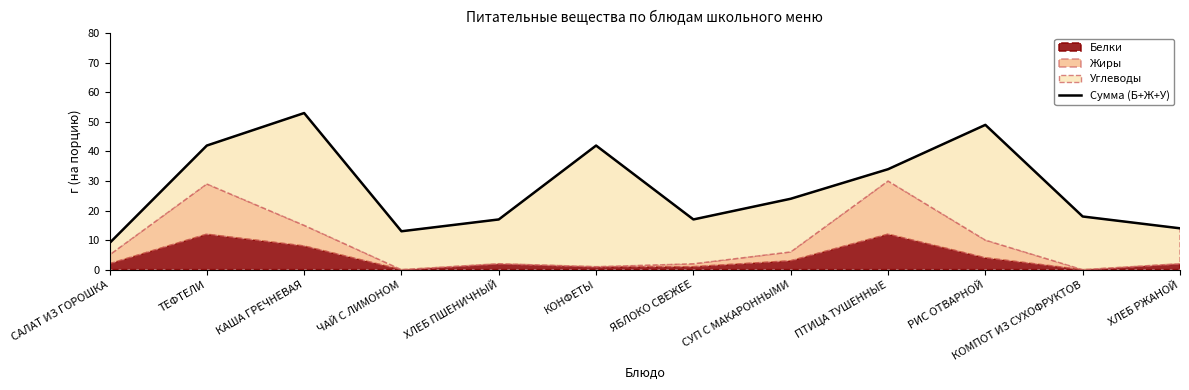

Reading left to right, list all the values displayed in this chart.

САЛАТ ИЗ ГОРОШКА=9	ТЕФТЕЛИ=42	КАША ГРЕЧНЕВАЯ=53	ЧАЙ С ЛИМОНОМ=13	ХЛЕБ ПШЕНИЧНЫЙ=17	КОНФЕТЫ=42	ЯБЛОКО СВЕЖЕЕ=17	СУП С МАКАРОННЫМИ=24	ПТИЦА ТУШЕННЫЕ=34	РИС ОТВАРНОЙ=49	КОМПОТ ИЗ СУХОФРУКТОВ=18	ХЛЕБ РЖАНОЙ=14